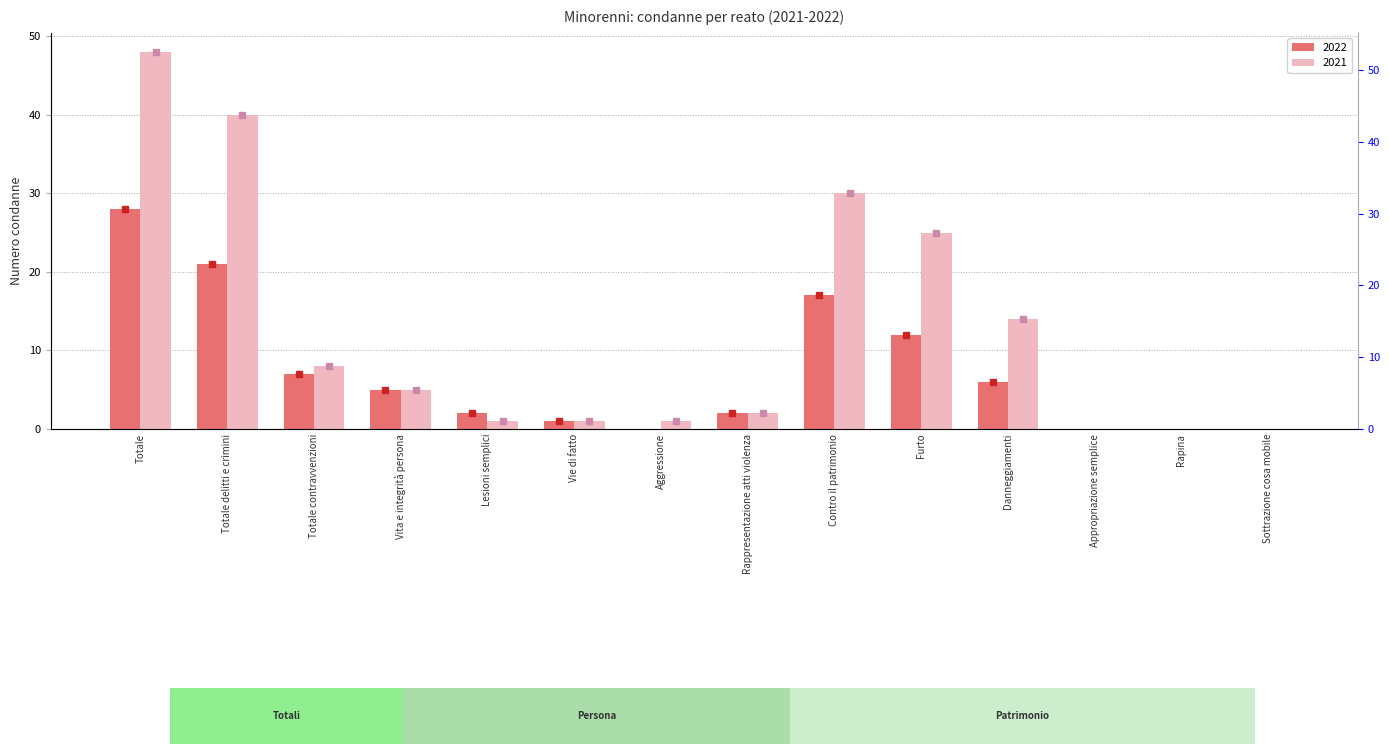

What is the sum of the 2022 values at Totale contravvenzioni and Lesioni semplici?

9